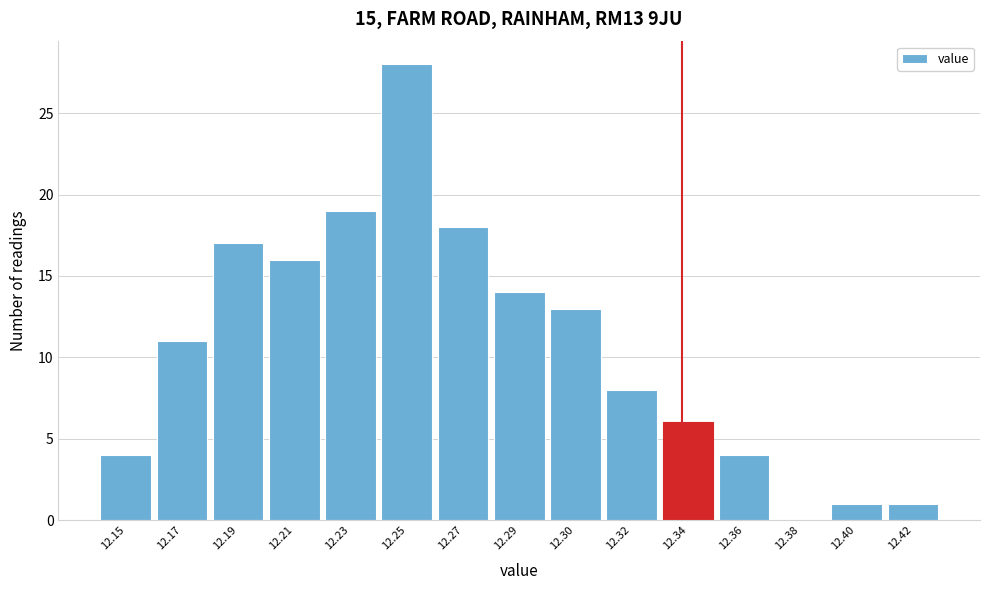

Reading right to left, list all the values displayed in this chart.

12.42=1	12.40=1	12.38=0	12.36=4	12.34=6	12.32=8	12.30=13	12.29=14	12.27=18	12.25=28	12.23=19	12.21=16	12.19=17	12.17=11	12.15=4